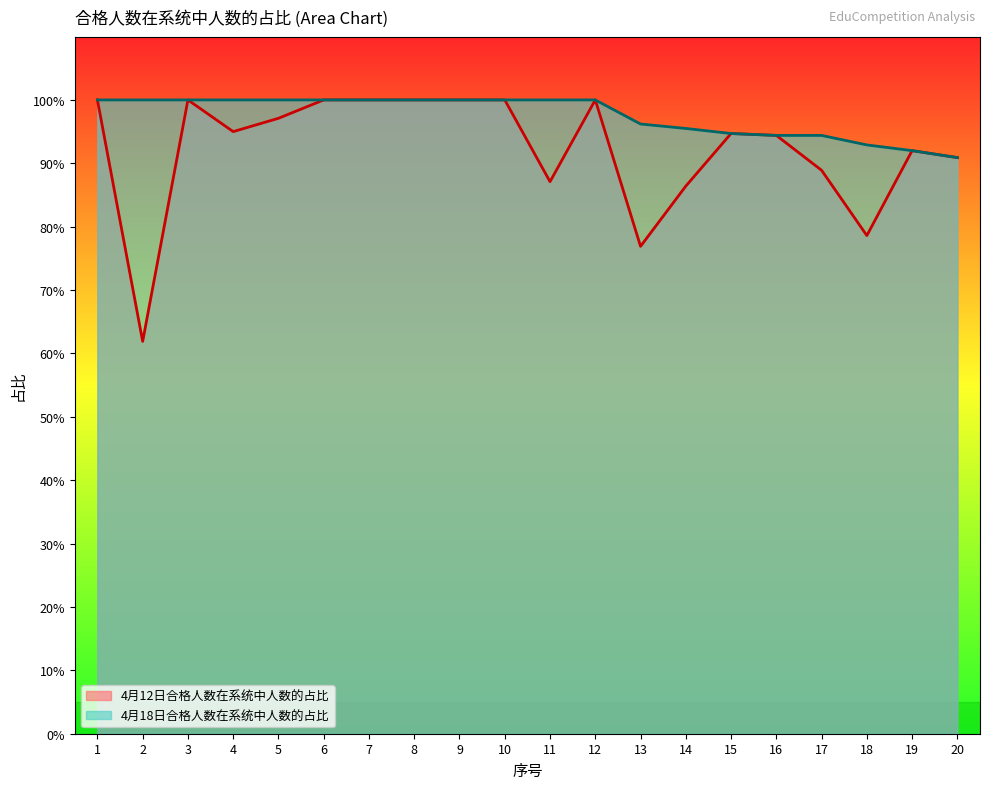

The value of 4月12日合格人数在系统中人数的占比 at 19 is 1.5. True or false?

False